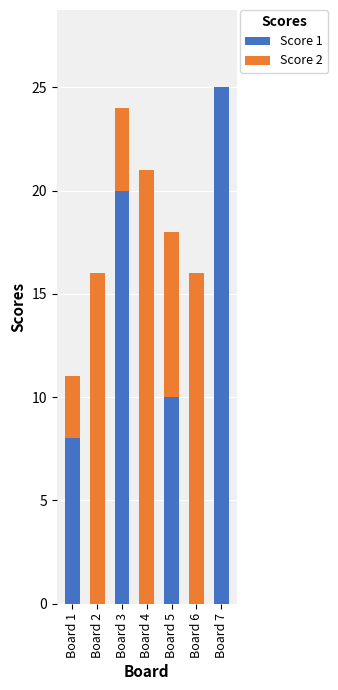

True or false: Score 1 has a value of 11 at Board 2.

False